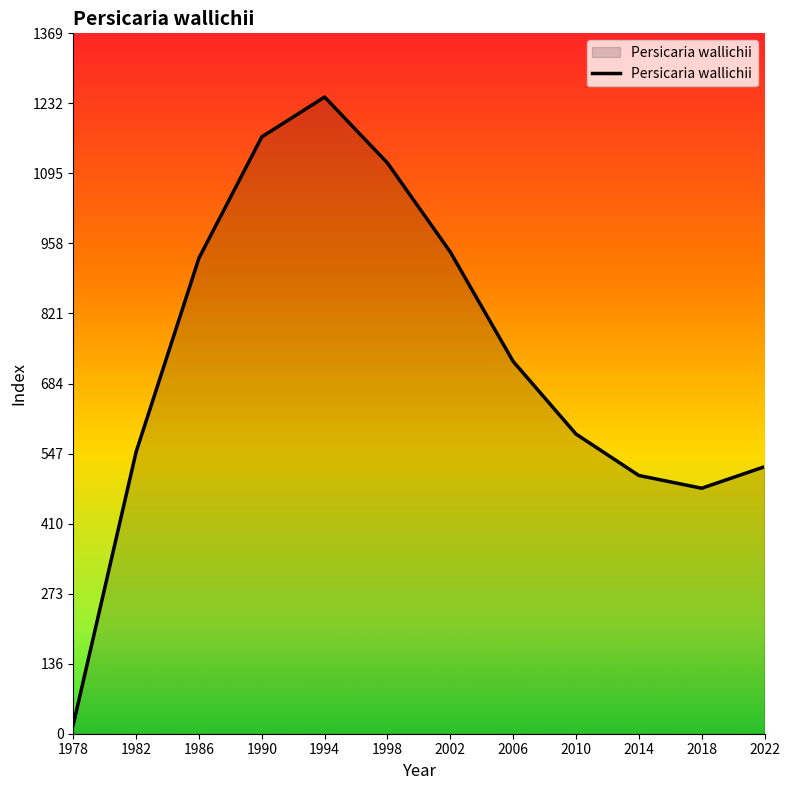

What is the change in value from 1994 to 2006?

-517